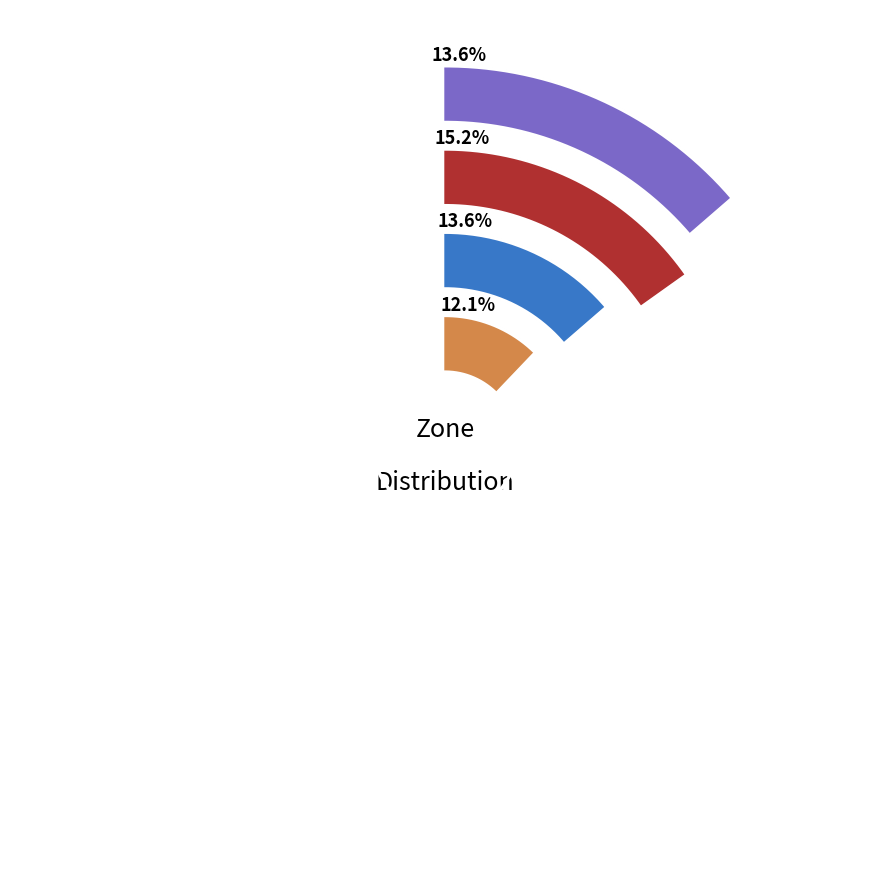

True or false: 6 accounts for 26% of the total.

False